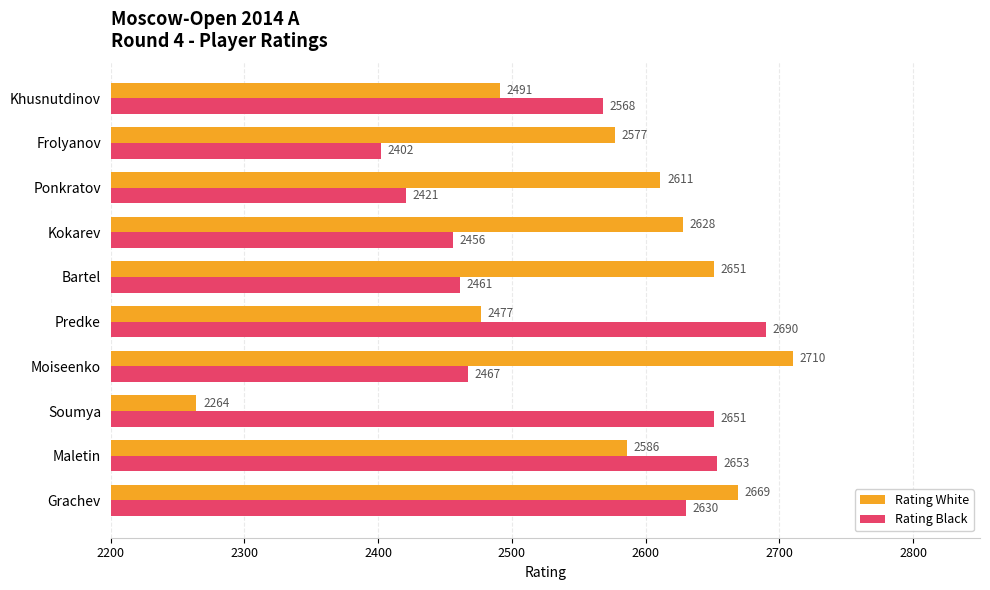

At which category is the sum across all series the highest?

Grachev